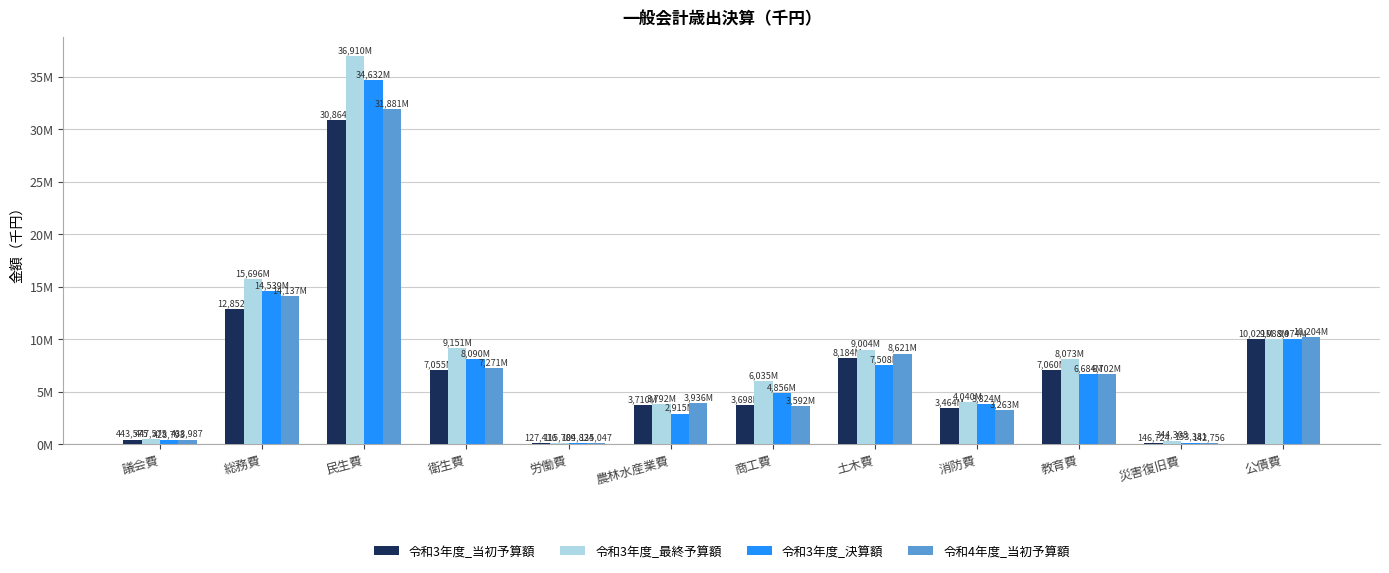

At which category is the sum across all series the highest?

民生費